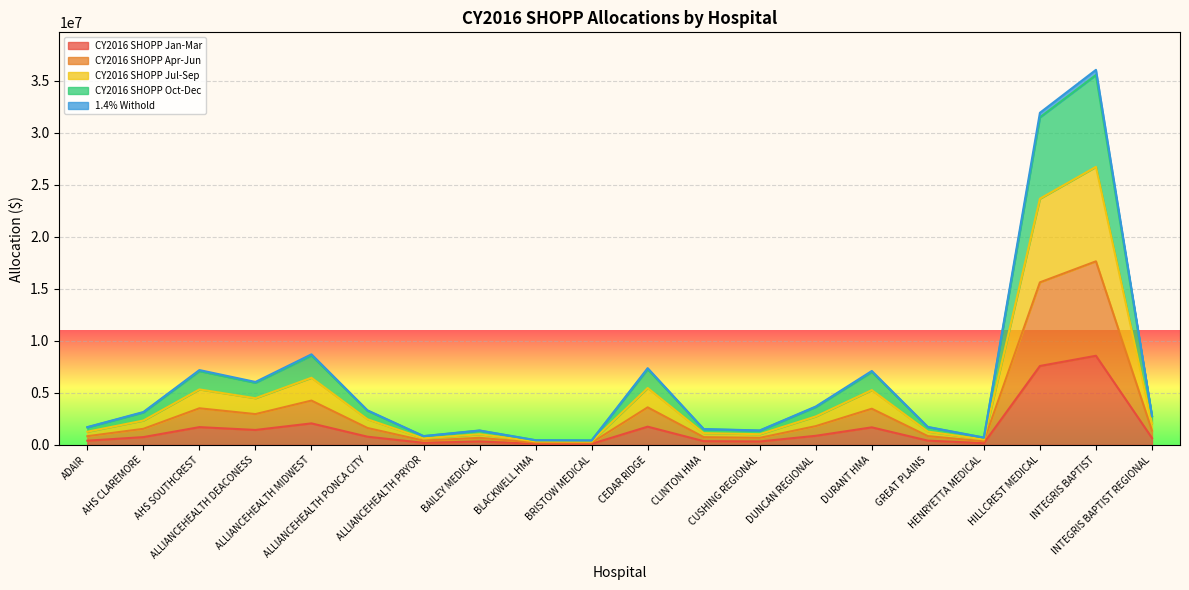

What position from the left is CUSHING REGIONAL?

13